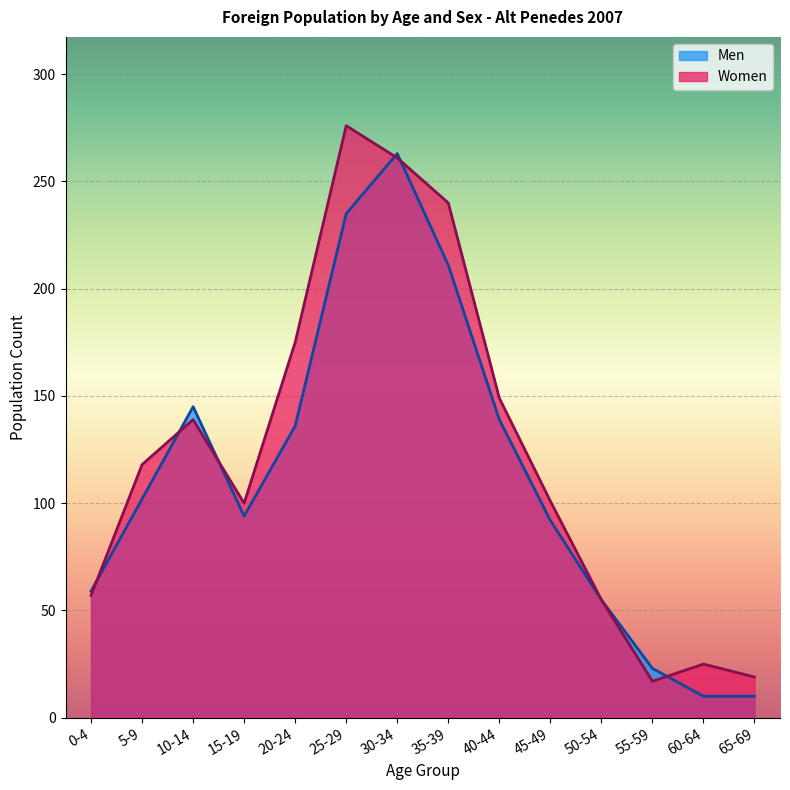

Reading right to left, extract all data points from this chart.

Men: 10	10	23	55	92	139	211	263	235	136	94	145	102	59
Women: 19	25	17	55	101	149	240	261	276	175	100	139	118	57